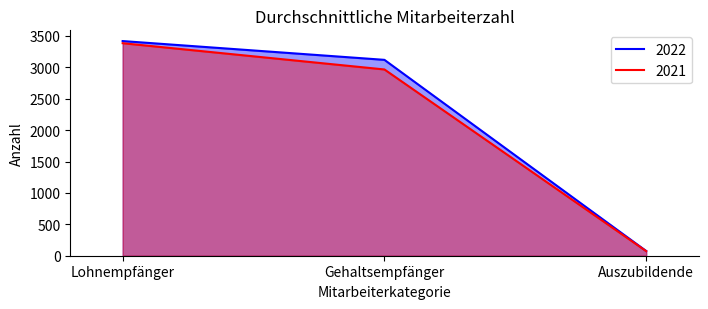

What is the sum of the 2021 values at Lohnempfänger and Gehaltsempfänger?

6350